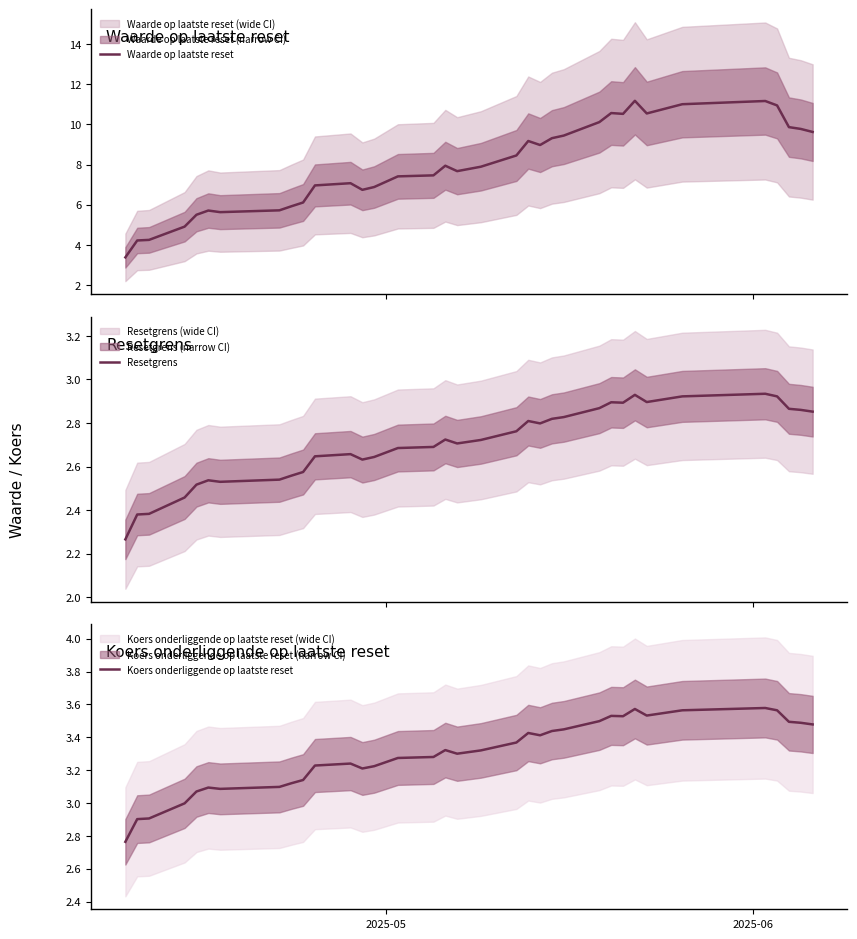

What is the maximum value for Waarde op laatste reset?

11.2